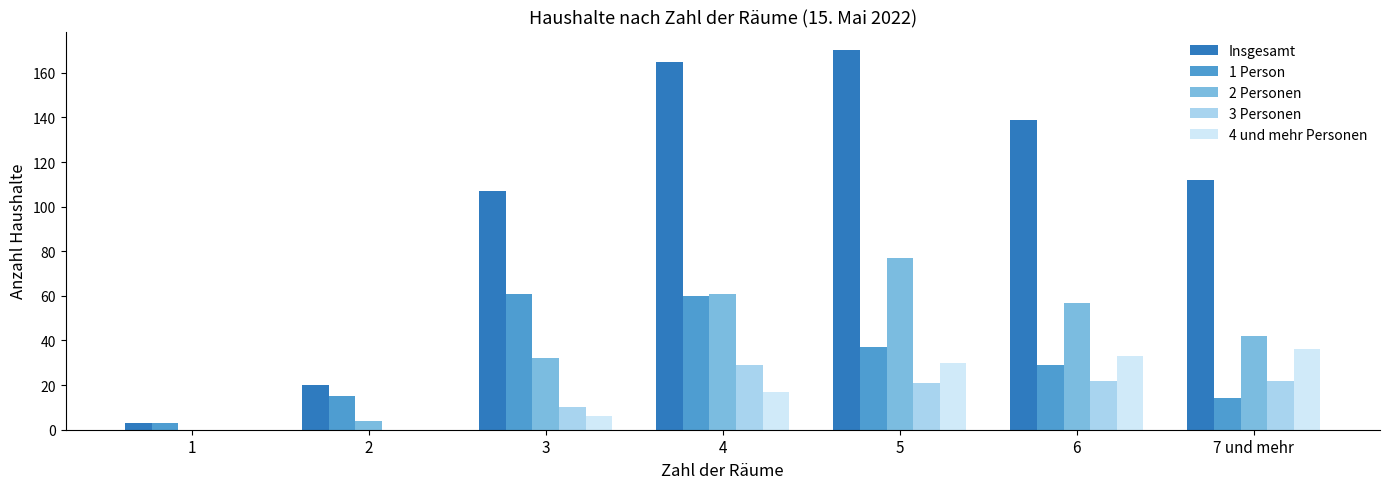

Is it true that 1 Person equals 8 at 5?

False